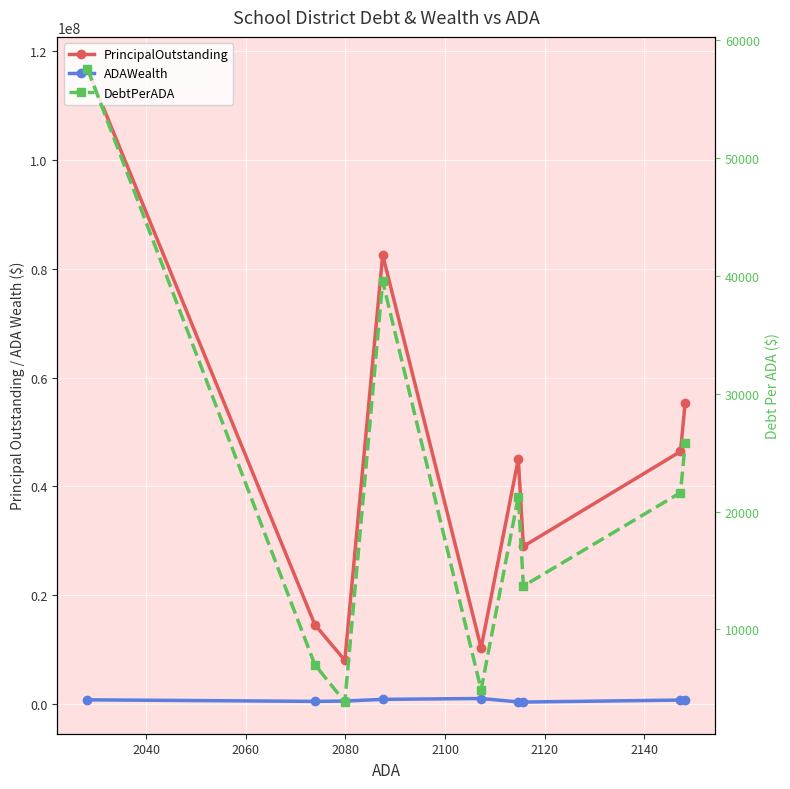

What are all the series names shown in the legend?

PrincipalOutstanding, ADAWealth, DebtPerADA